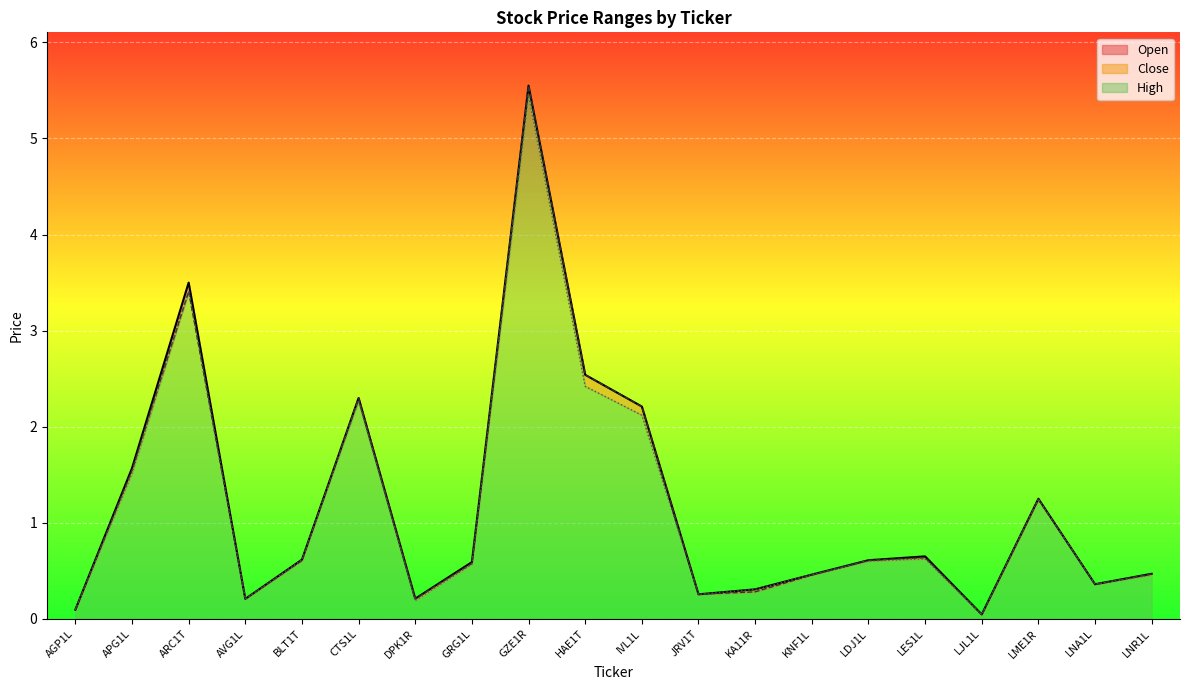

Where is High nearest to the value 2?

IVL1L